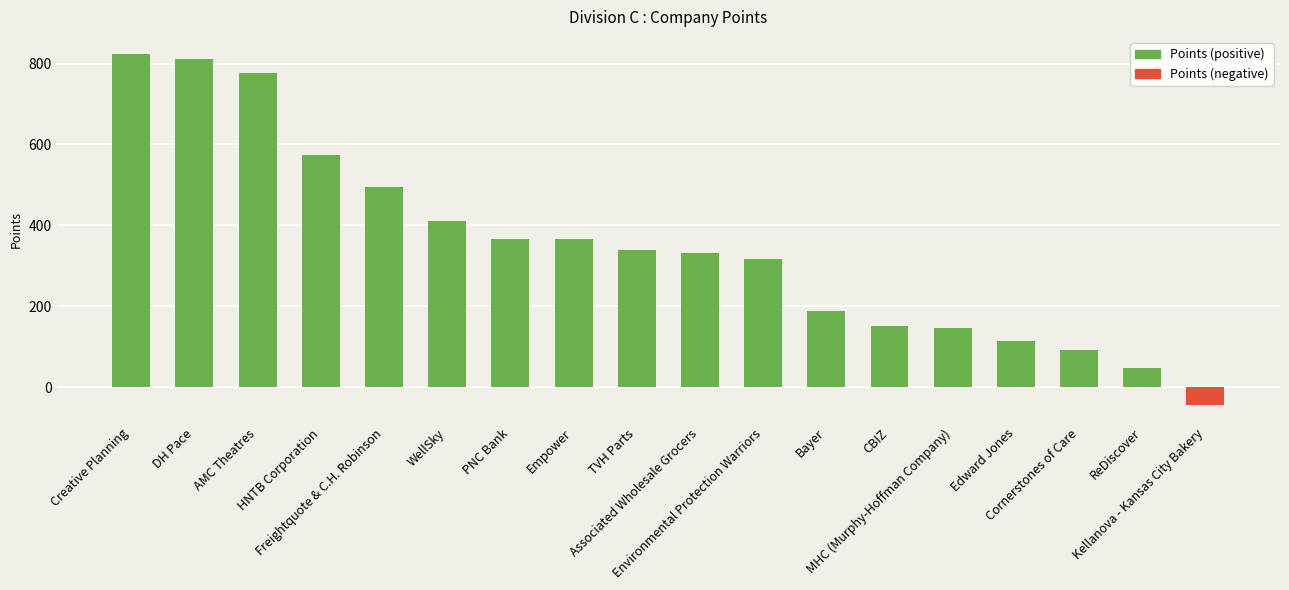

What is the difference between the second highest and minimum values?

854.5